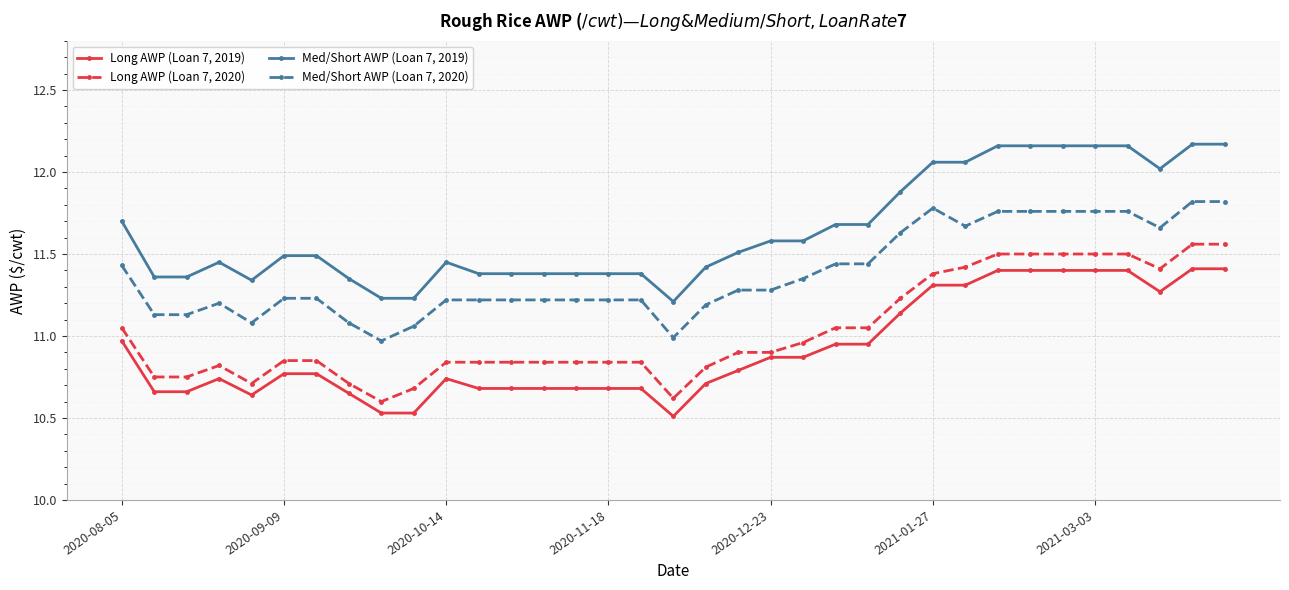

True or false: Long AWP (Loan 7, 2020) and Long AWP (Loan 7, 2019) intersect in this chart.

False